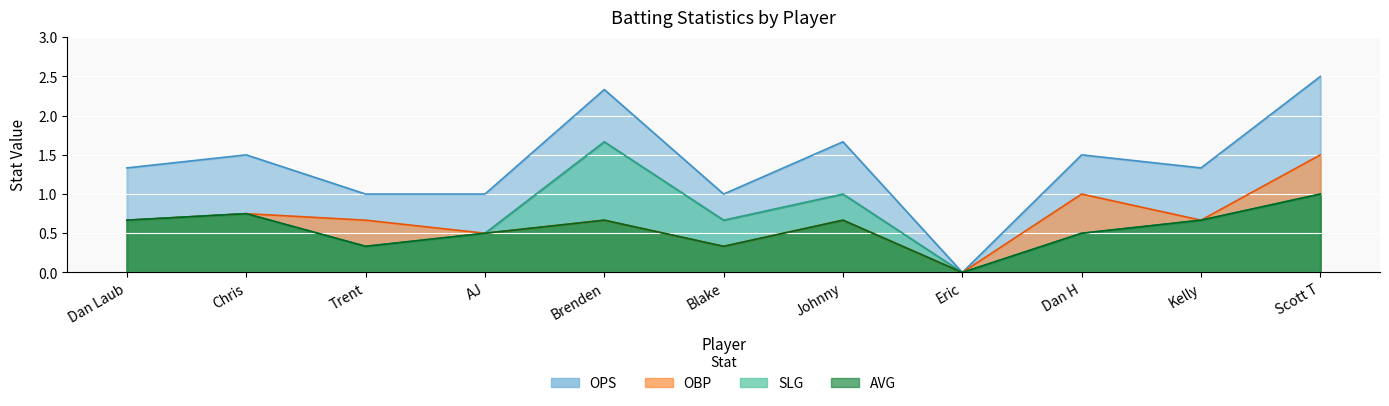

What are all the series names shown in the legend?

SLG, OPS, AVG, OBP